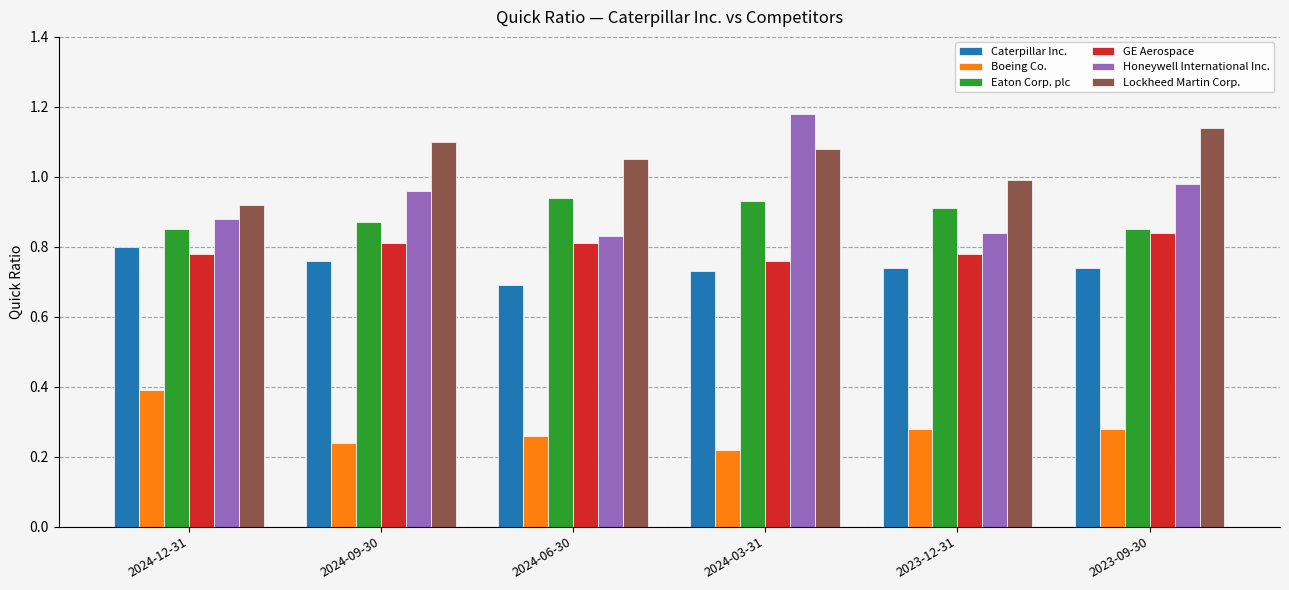

What is the sum of the Lockheed Martin Corp. values at 2024-03-31 and 2024-12-31?

2.0